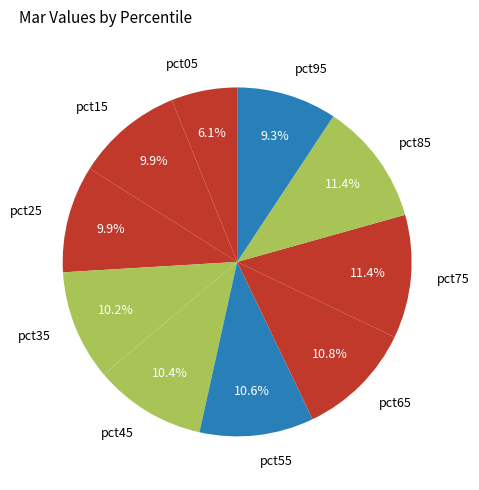

What is the smallest slice in the pie chart?

pct05